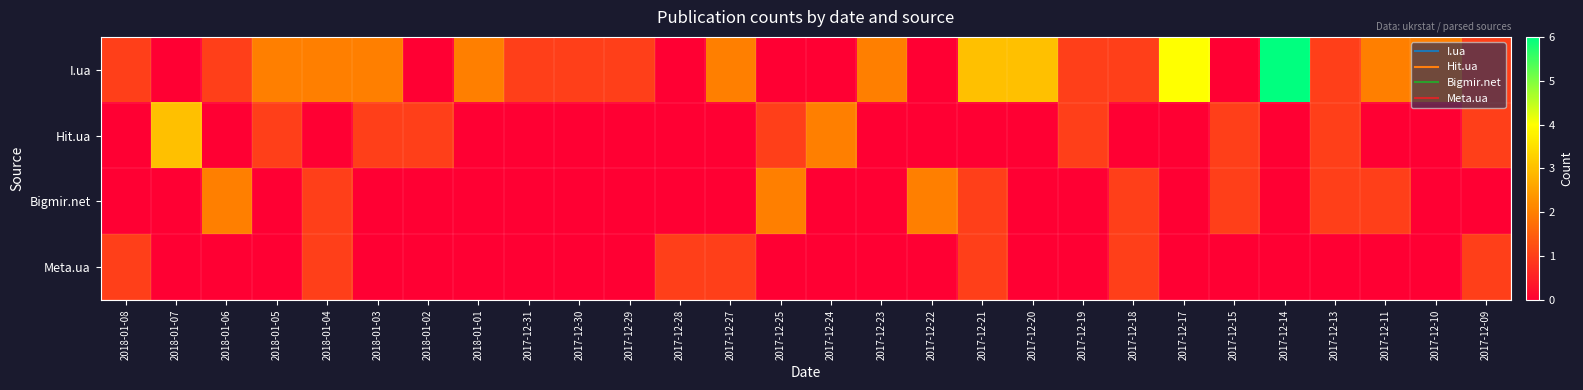

Which series changed the most between 2017-12-22 and 2017-12-18?

I.ua